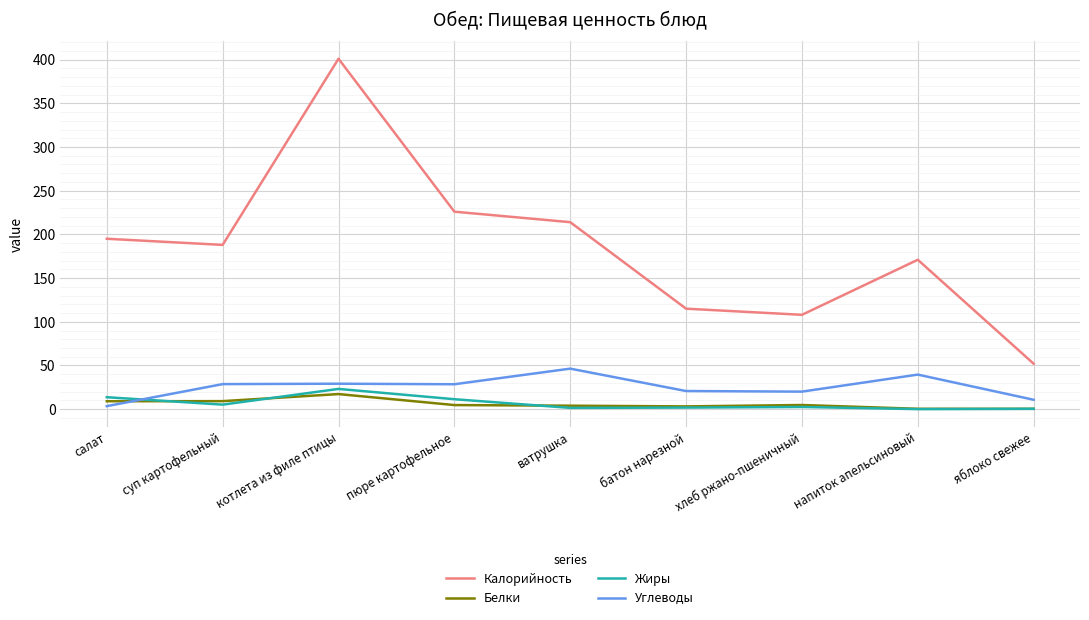

Is it true that Углеводы equals 3.5 at салат?

True